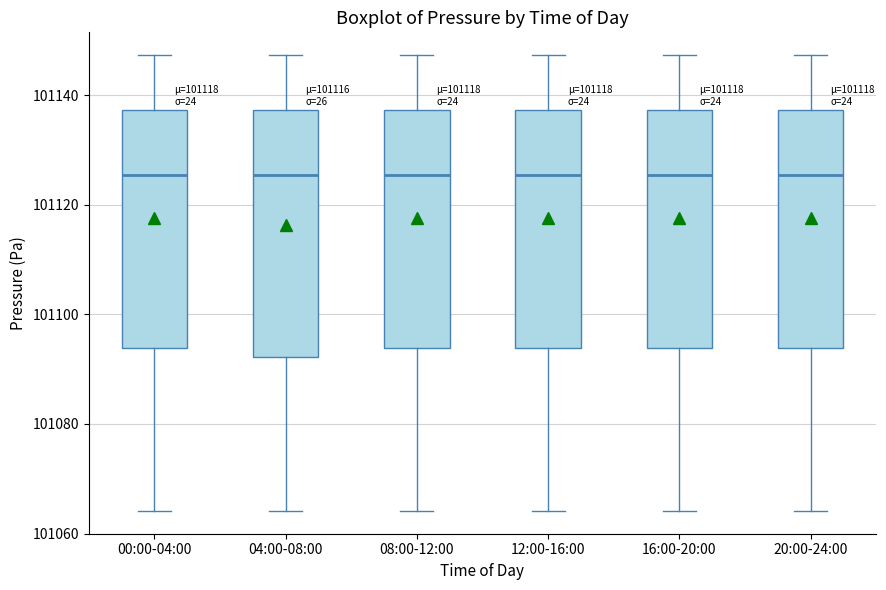

Reading left to right, transcribe this box plot: for each box, give where its median line is, the range the box spans, and where its two whiskers end, as read against the y-axis. The values are not printed on the chart, so give them approximately, as read against the axis.

00:00-04:00: median 101126, box 101094 to 101138, whiskers 101064 to 101148
04:00-08:00: median 101126, box 101092 to 101138, whiskers 101064 to 101148
08:00-12:00: median 101126, box 101094 to 101138, whiskers 101064 to 101148
12:00-16:00: median 101126, box 101094 to 101138, whiskers 101064 to 101148
16:00-20:00: median 101126, box 101094 to 101138, whiskers 101064 to 101148
20:00-24:00: median 101126, box 101094 to 101138, whiskers 101064 to 101148